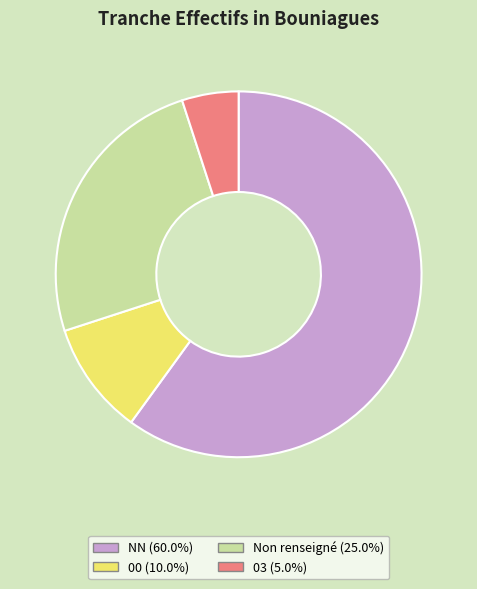

Does any single category account for the majority?

Yes